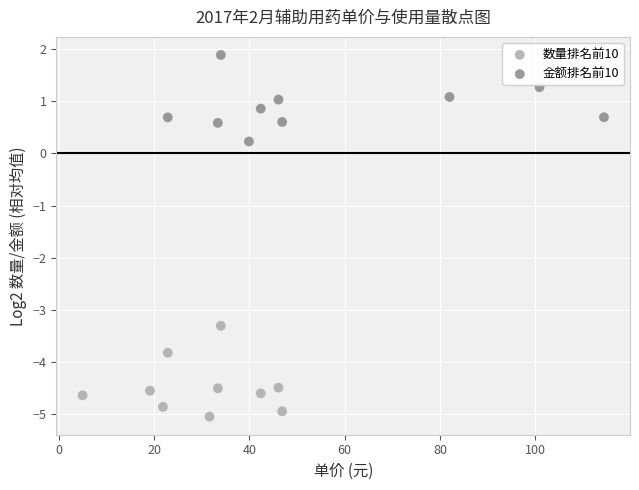

Which series reaches the maximum Y coordinate?

金额排名前10